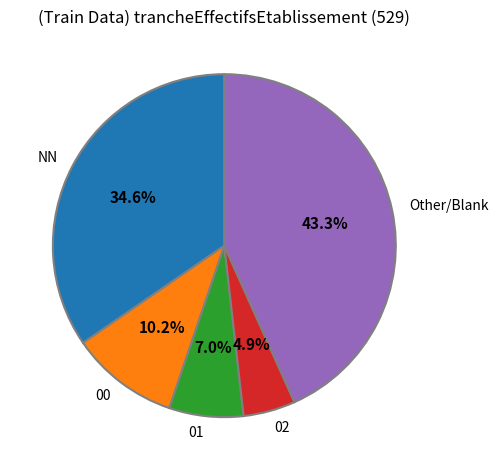

To the nearest percent, what portion does 02 represent?

5%